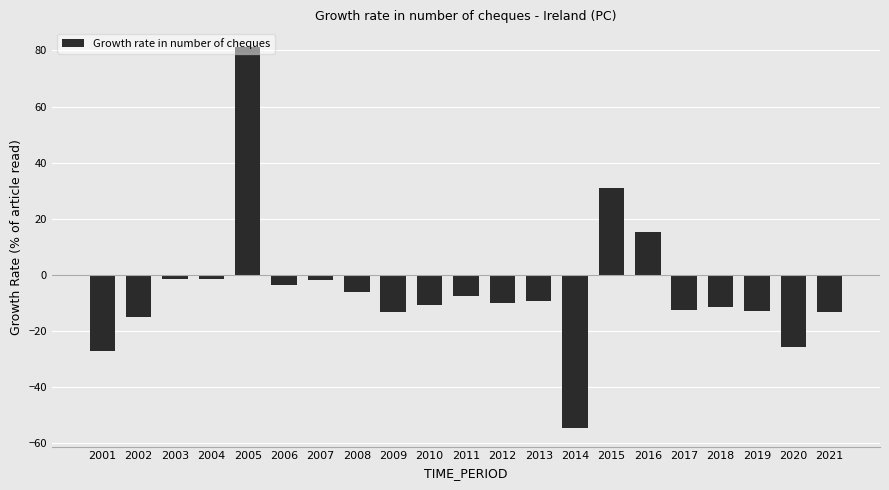

The chart shows a value of -14.3 at 2013. True or false?

False